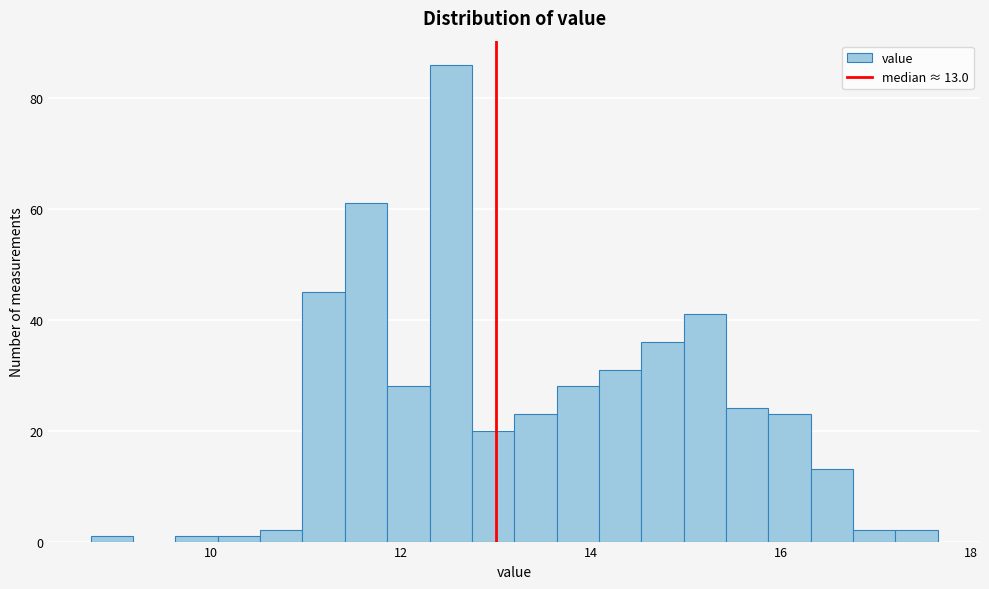

Around what value on the x-axis is the tallest bar? Give the approximate position of its centre, as read against the axis.

12.6